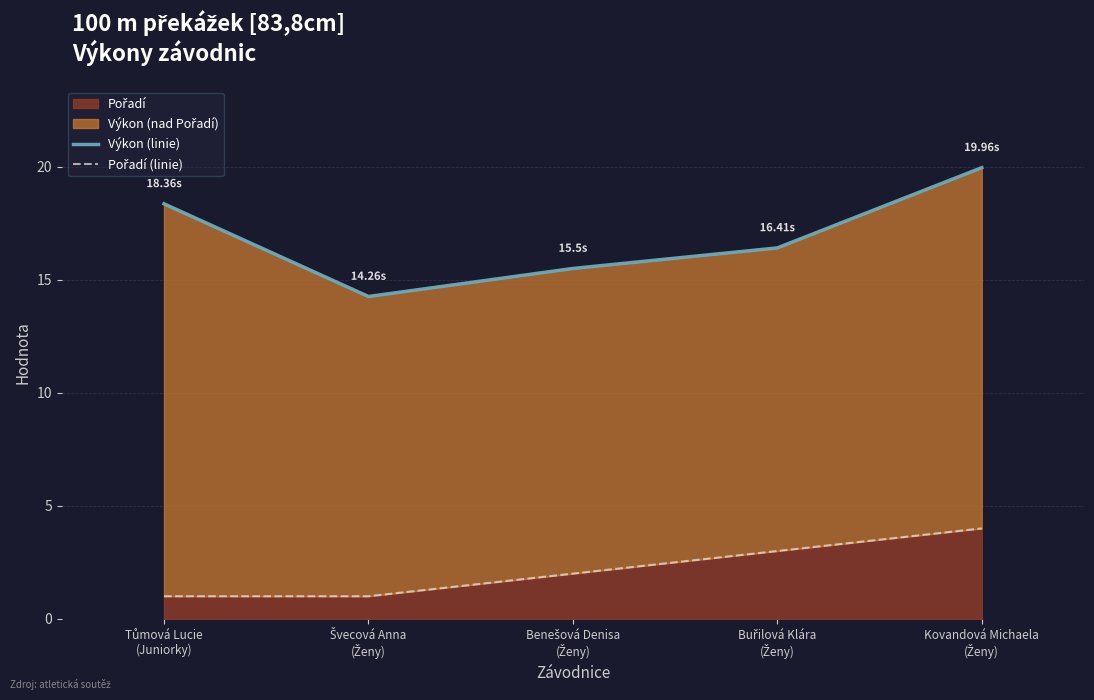

Reading left to right, list all the values displayed in this chart.

Výkon (linie): 18.4	14.3	15.5	16.4	20.0
Pořadí (linie): 1.0	1.0	2.0	3.0	4.0